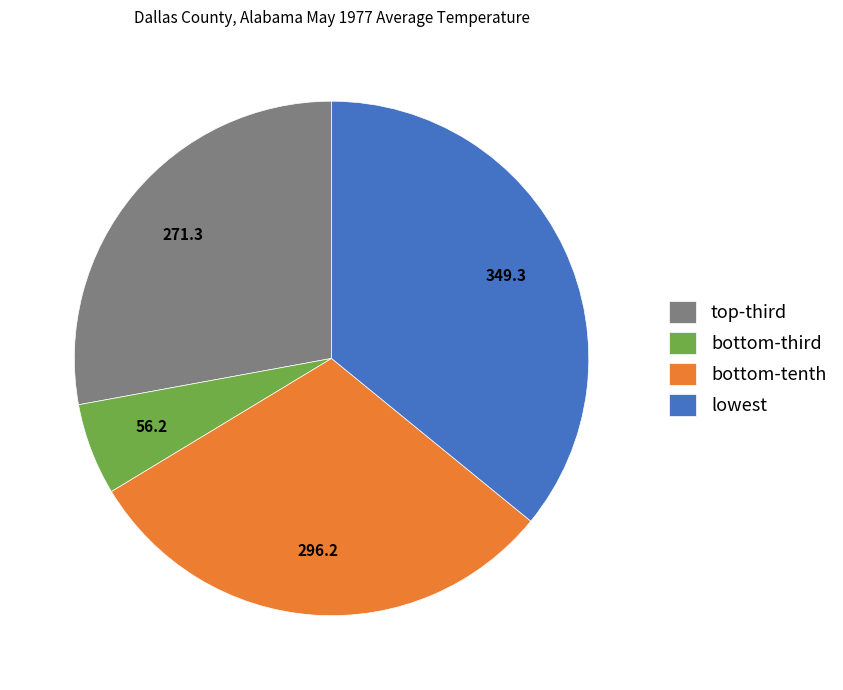

Which category has the biggest portion of the pie?

lowest